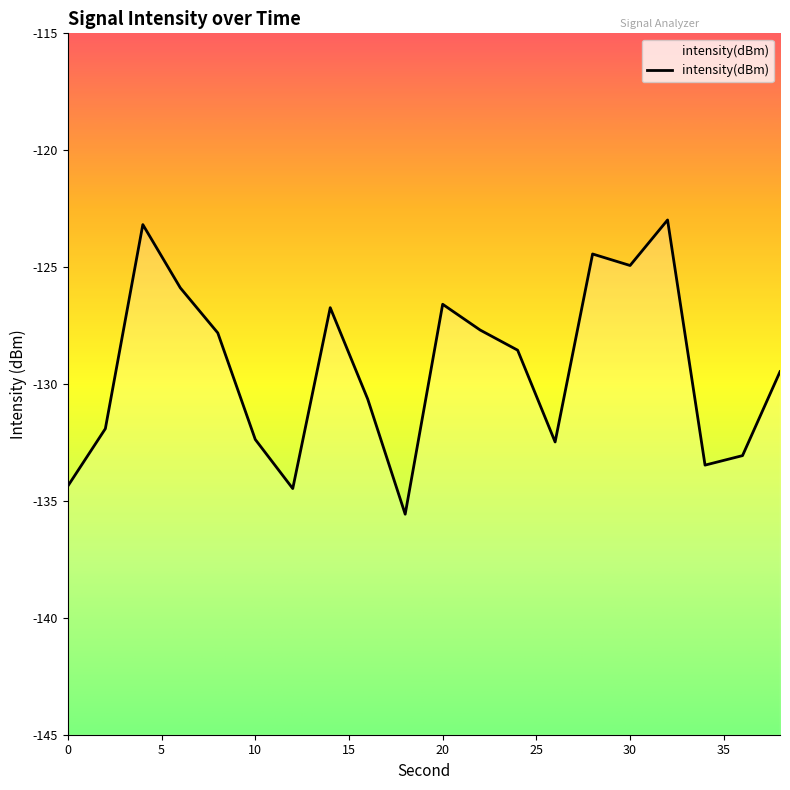

At which category does the data reach its first local valley?

12